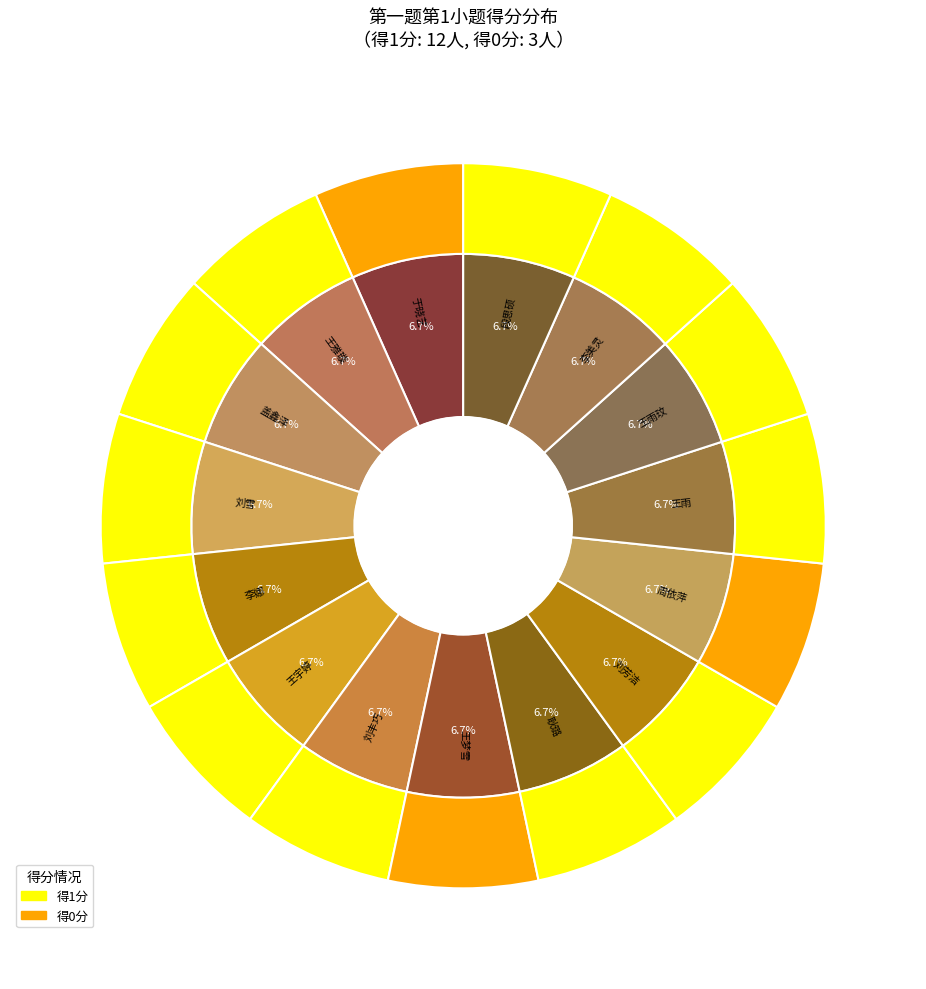

Count the number of slices in the pie.

15